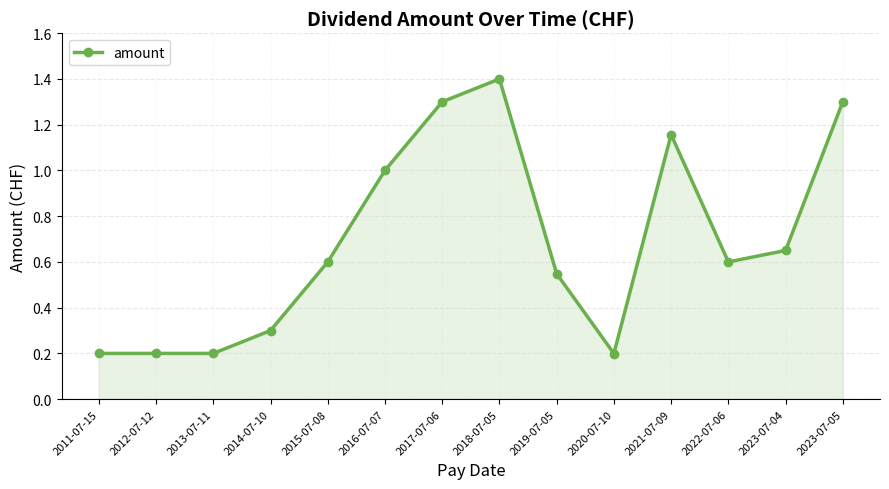

How many distinct data groups are displayed?

1